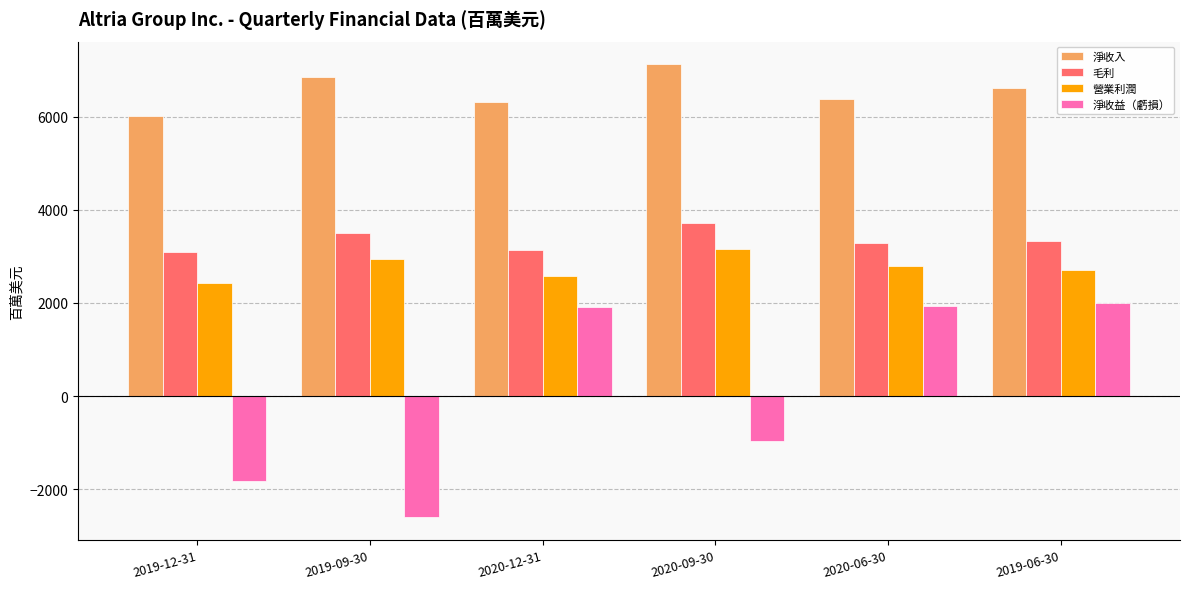

Rank the series at 2019-09-30 from highest to lowest value.

淨收入, 毛利, 營業利潤, 淨收益（虧損）